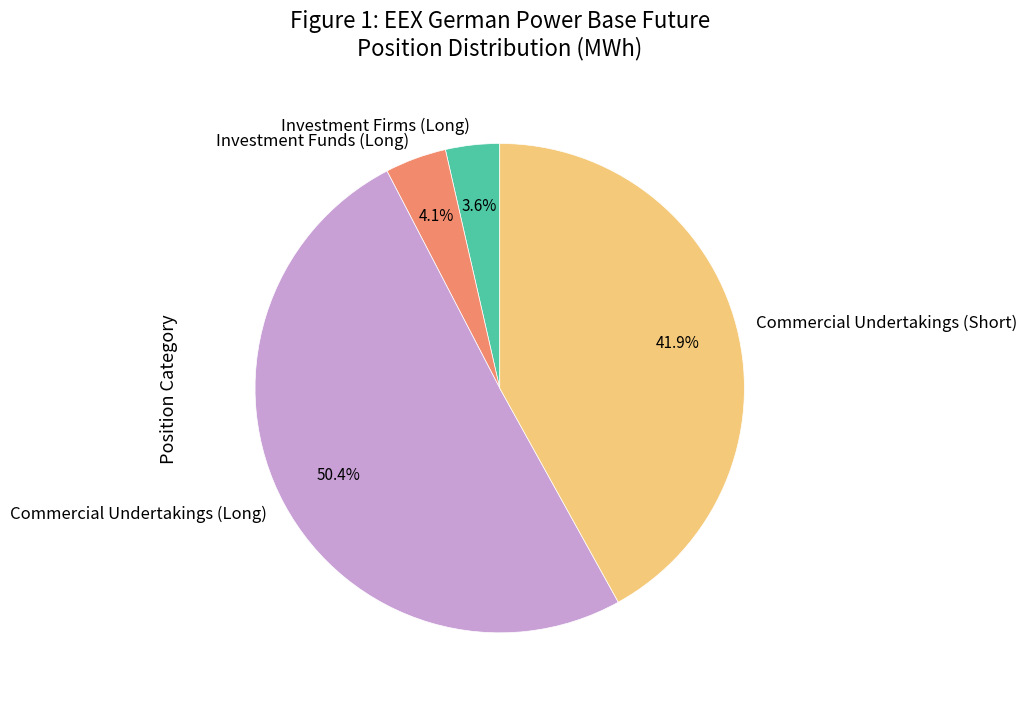

Approximately how many times larger is the value at Investment Firms (Long) compared to Commercial Undertakings (Long)?

0.1